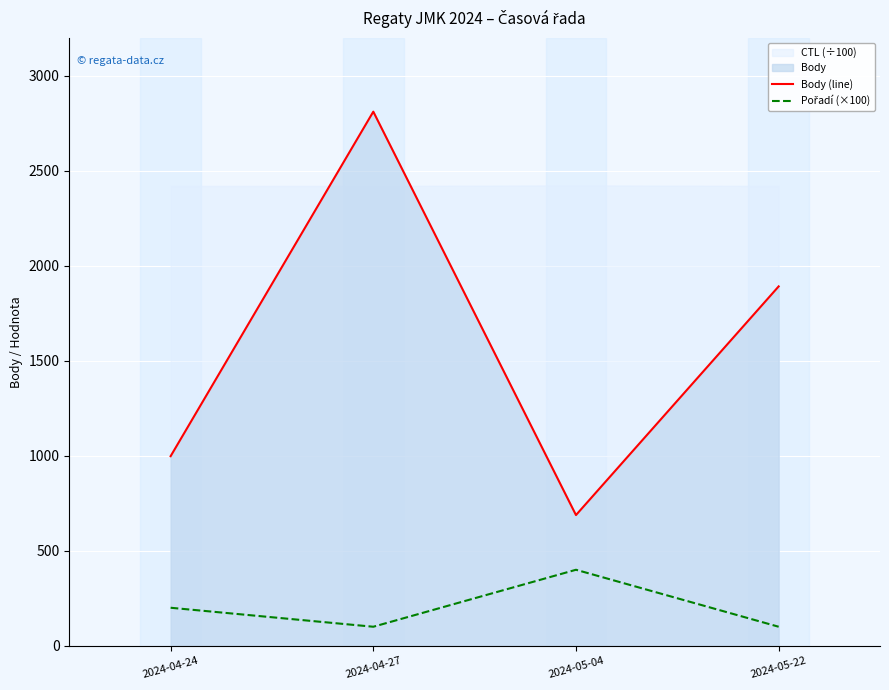

Reading right to left, what are all the values shown in this chart?

Body (line): 2024-05-22=1892	2024-05-04=688	2024-04-27=2812	2024-04-24=998
Pořadí (×100): 2024-05-22=100	2024-05-04=400	2024-04-27=100	2024-04-24=200